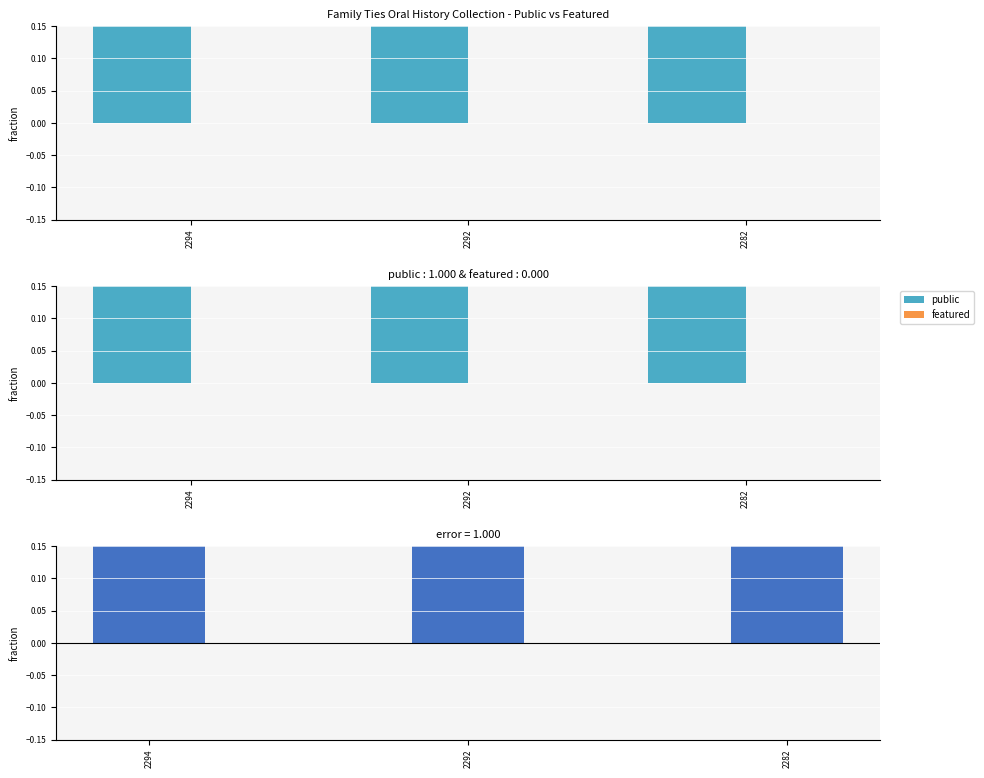

At which label is difference (public - featured) closest to 1?

2294